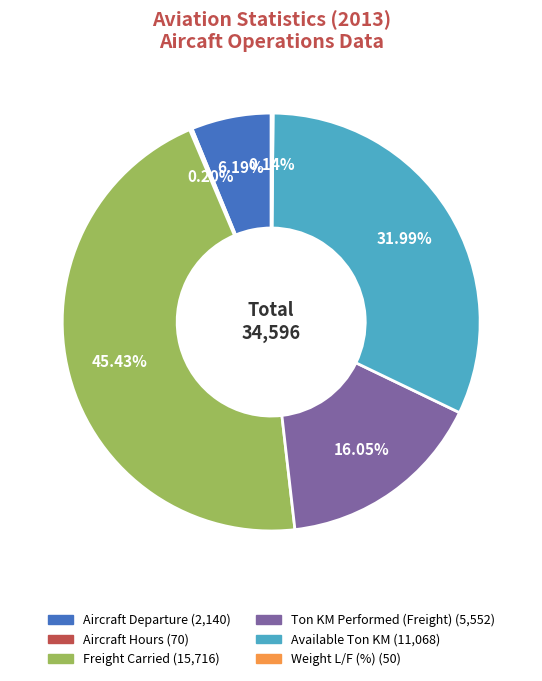

Does Available Ton KM represent more than half of the total?

No